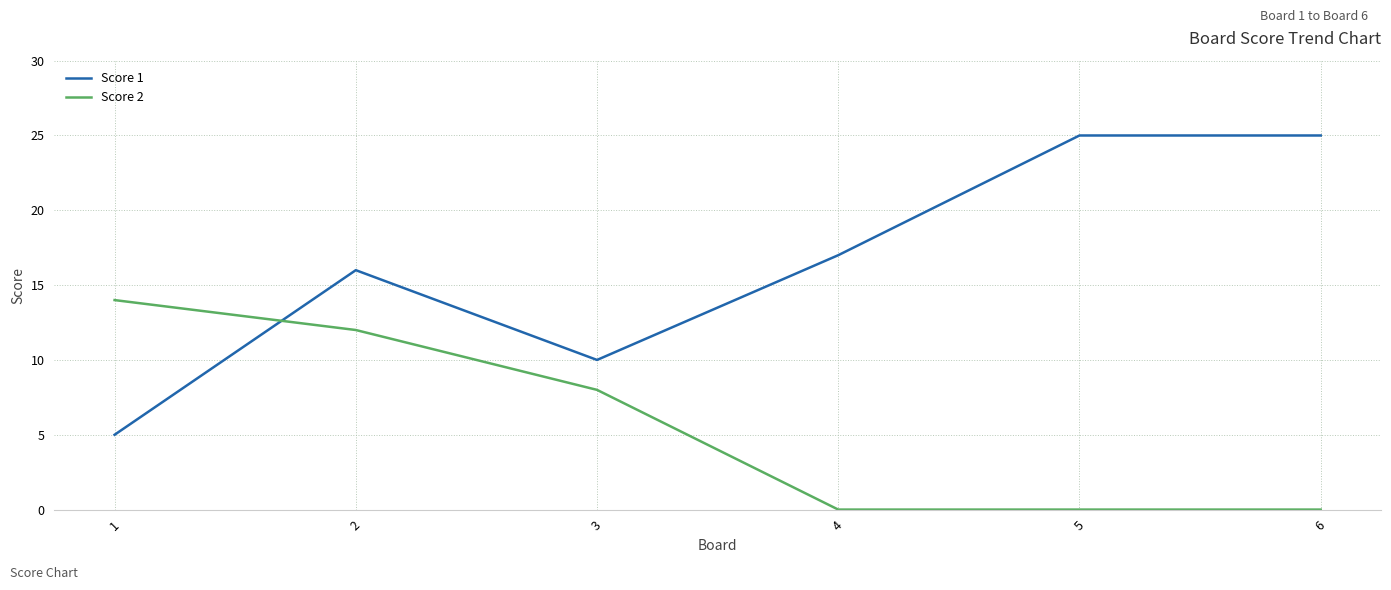

How many values in the Score 2 series are below 8?

3